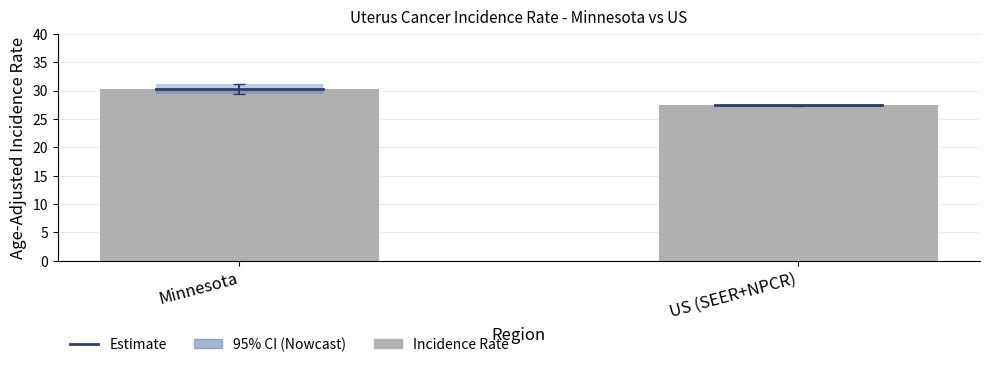

What is the label of the 1st bar from the left?

Minnesota